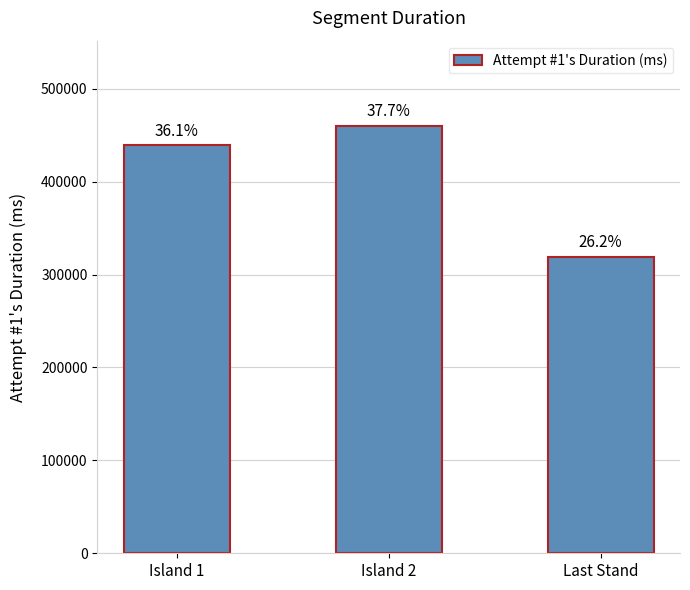

Are the bars horizontal?

No